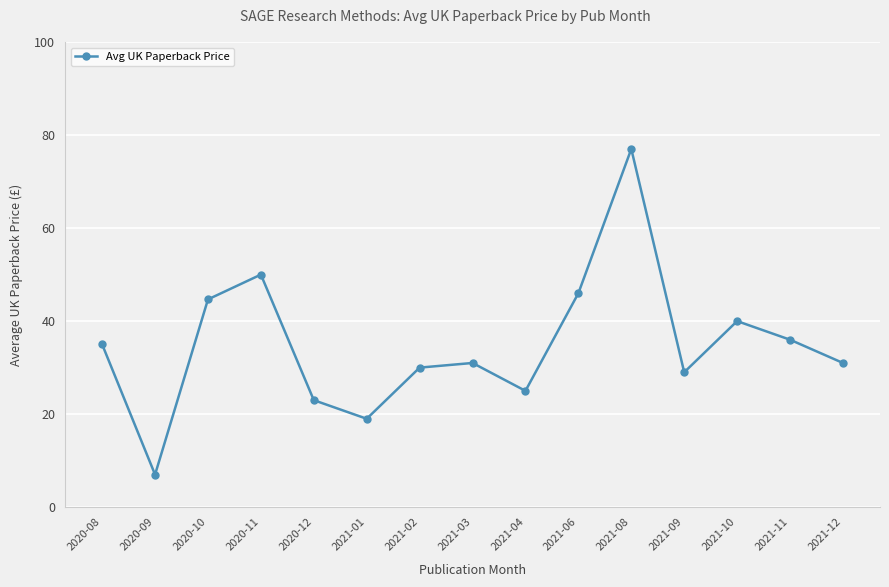

How many data points are less than 30?

6